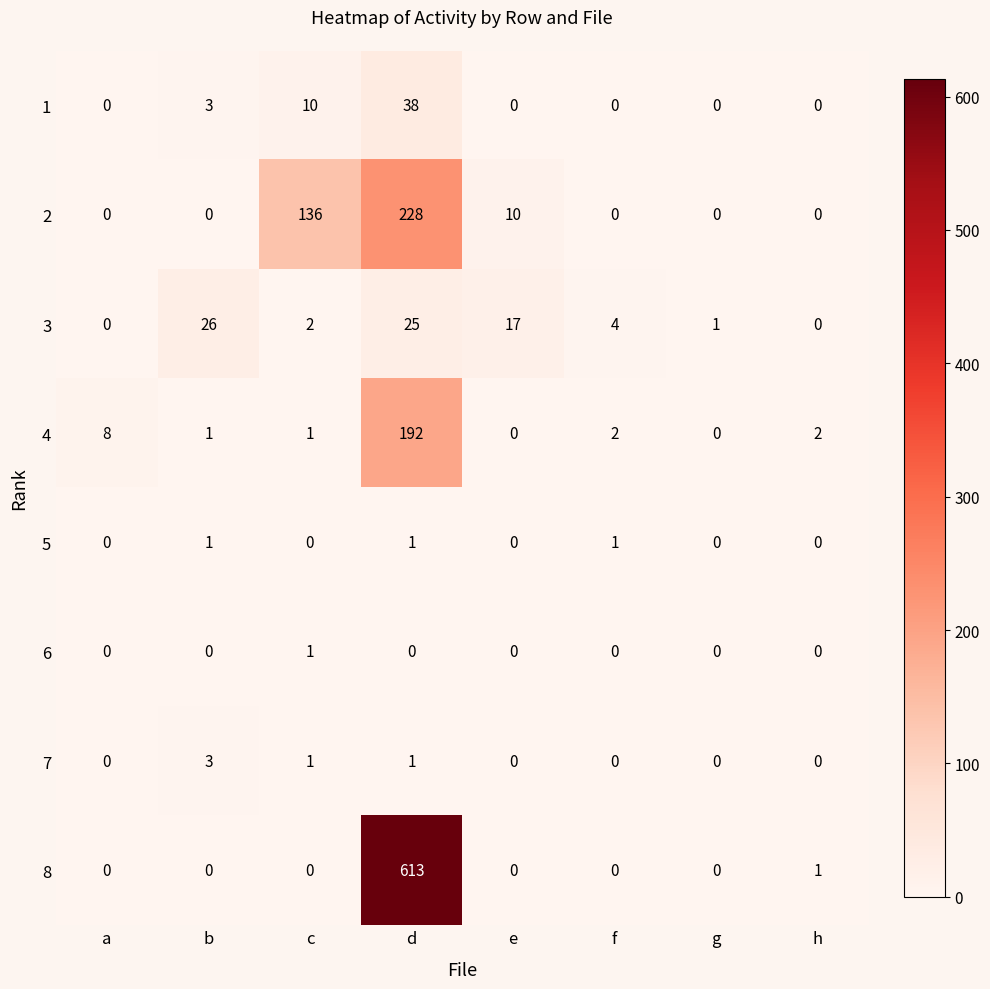

Which category has the highest value across all series?

d